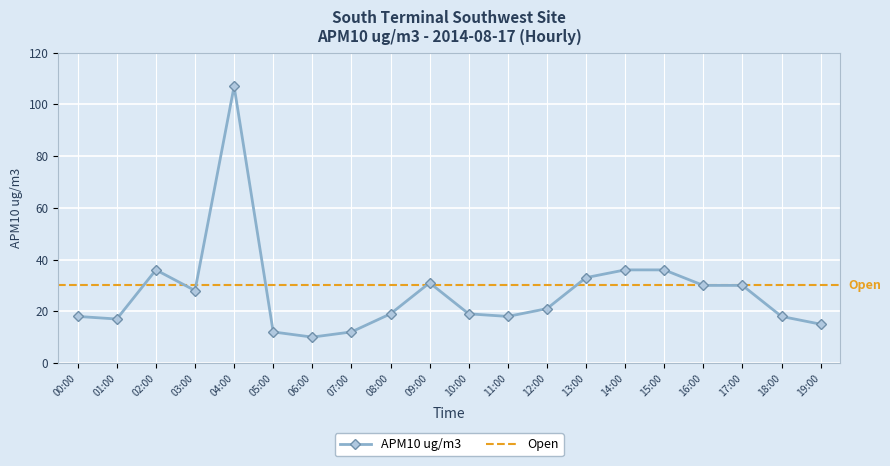

List the labels in order of value, largest first.

04:00, 02:00, 14:00, 15:00, 13:00, 09:00, 16:00, 17:00, 03:00, 12:00, 08:00, 10:00, 00:00, 11:00, 18:00, 01:00, 19:00, 05:00, 07:00, 06:00